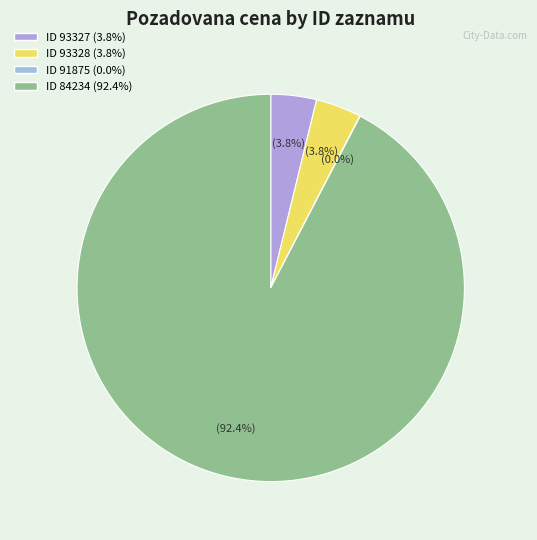

Which category accounts for the majority?

84234